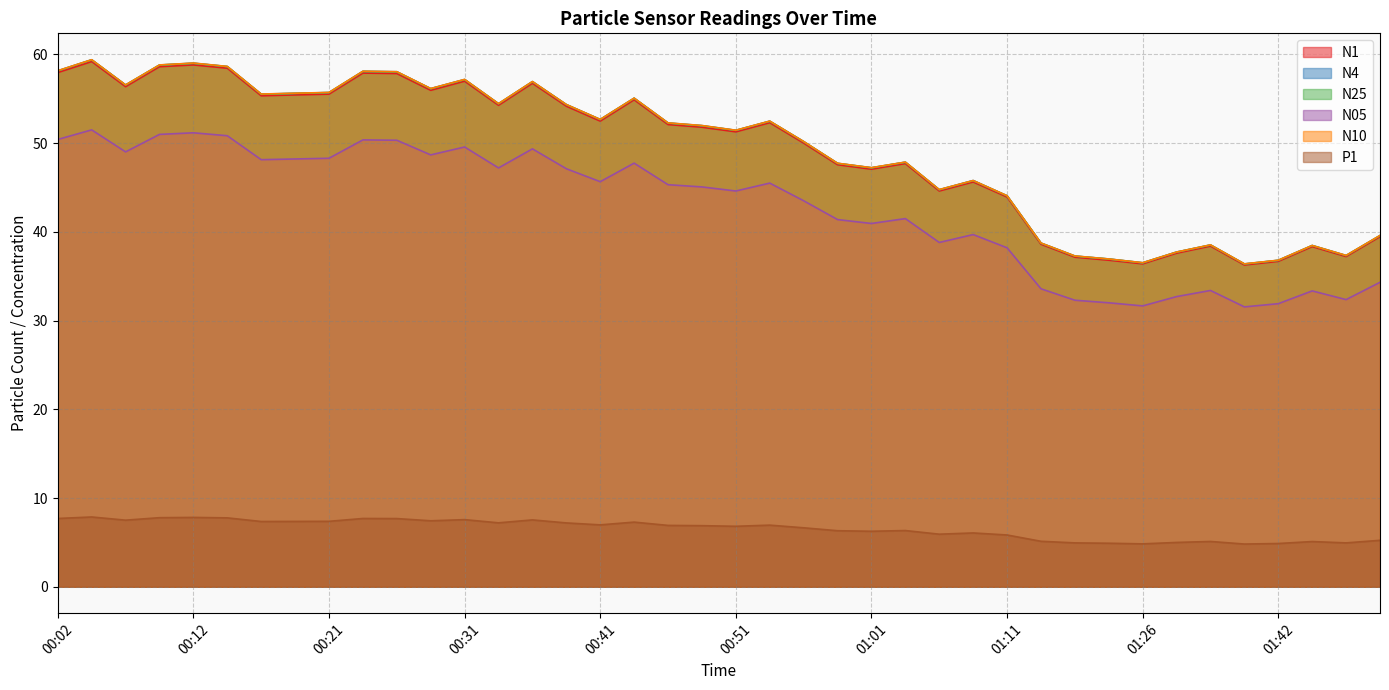

The N4 series shows 51.0 at 01:26. True or false?

False